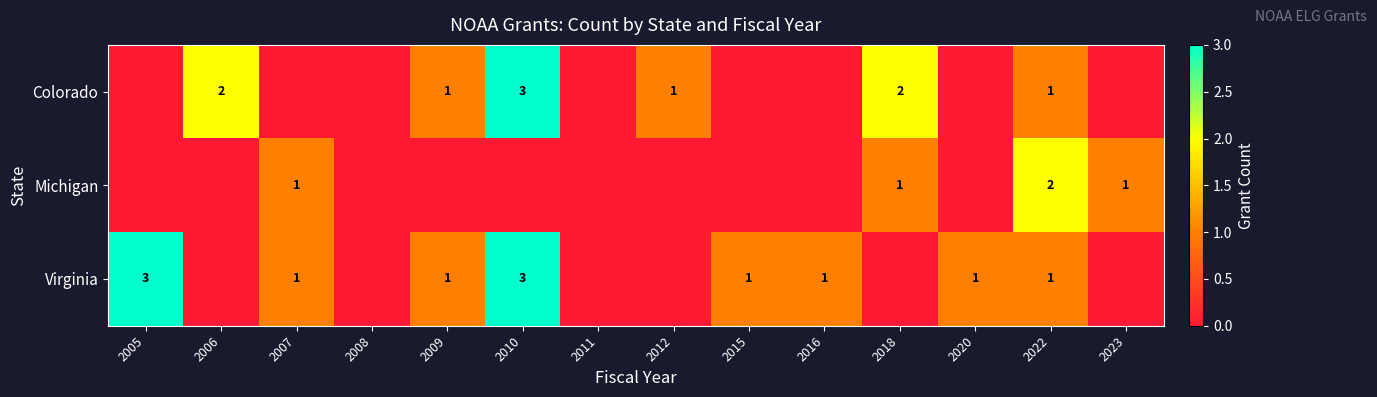

What is the difference between the maximum and minimum values in the Colorado series?

3